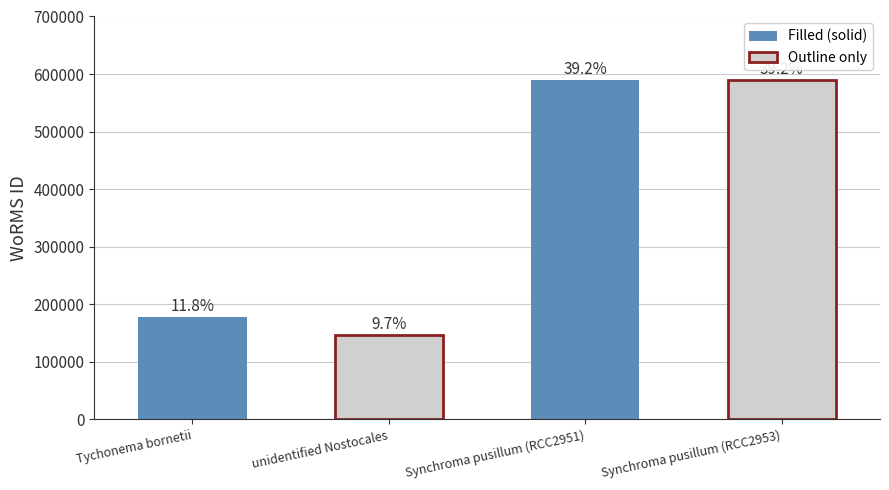

What is the label of the 1st bar from the left?

Tychonema bornetii